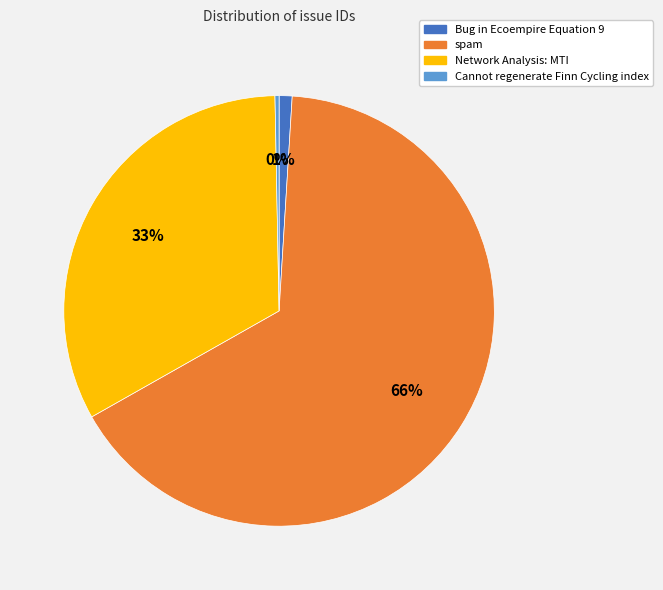

To the nearest percent, what is the difference between the largest and smallest slice percentages?

66%